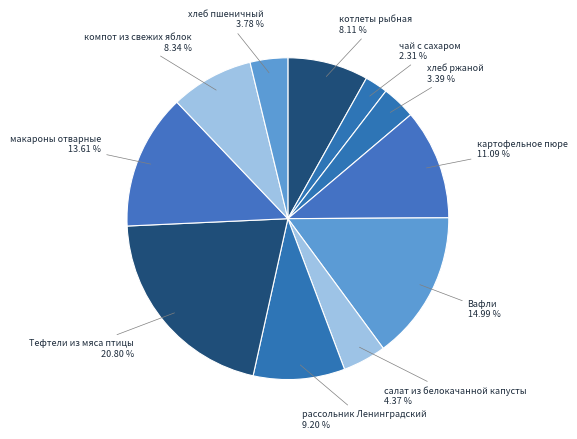

How many slices are in this pie chart?

11